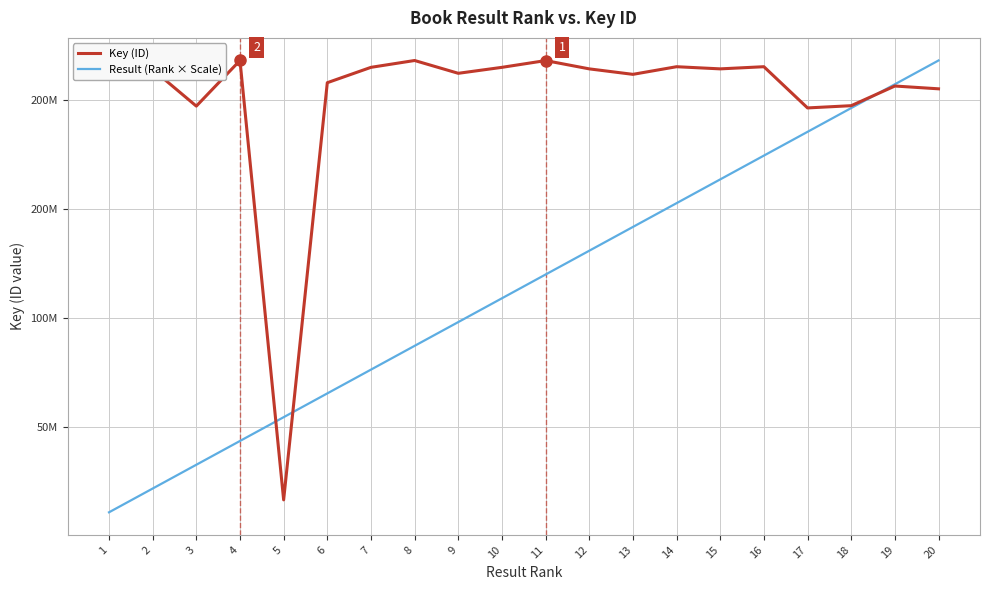

True or false: Result (Rank × Scale) has more than 2 interior local peaks.

False